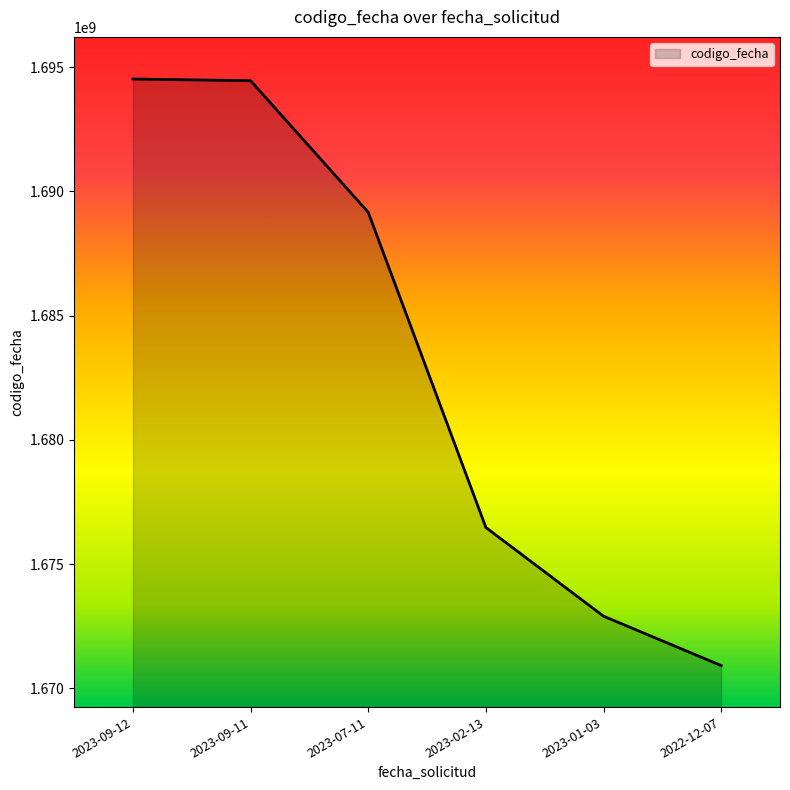

Does the chart have visible grid lines?

No